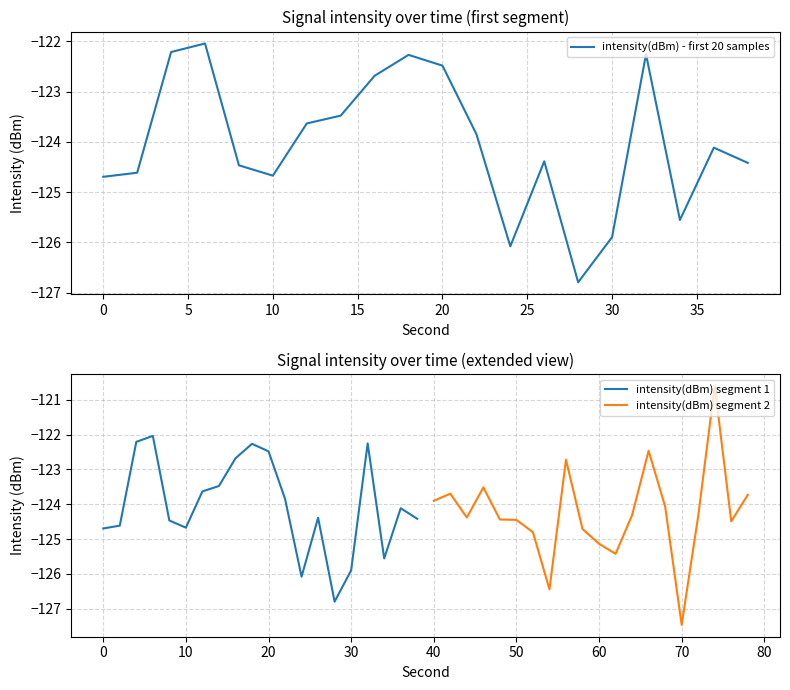

What is the lowest value of the intensity(dBm) segment 1 series?

-126.8